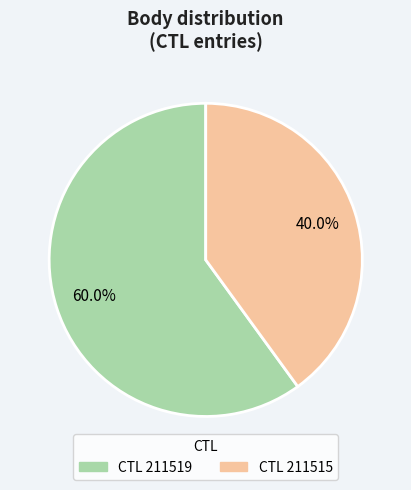

Is there a majority slice in this chart?

Yes